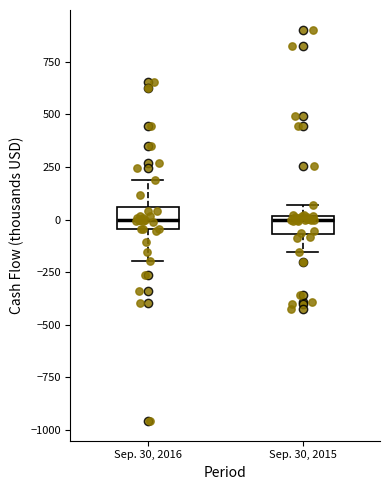

Reading left to right, read every box against the y-axis: the position of its median line, the range the box covers, and the ends of its whiskers. The values are not printed on the chart, so give them approximately, as read against the axis.

Sep. 30, 2016: median 0, box -50 to 50, whiskers -200 to 200
Sep. 30, 2015: median 0 (just below the box's upper edge), box -50 to 0, whiskers -150 to 50